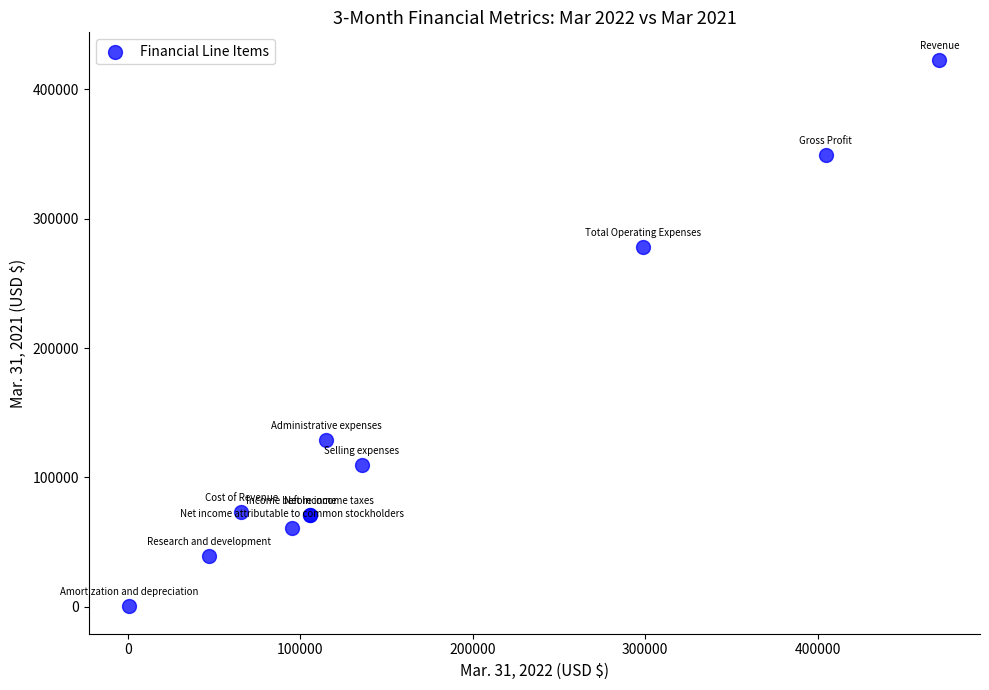

What Y value in the scatter plot is closest to 211586?

277978